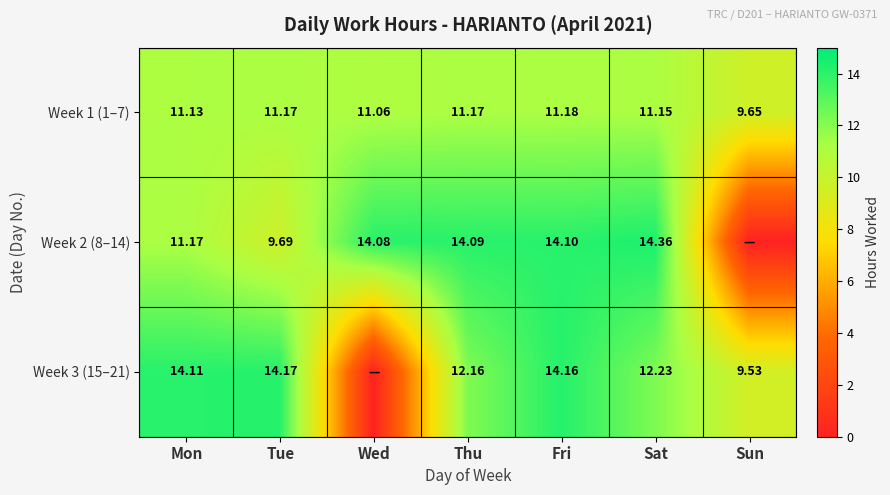

Is the value of Week 2 (8–14) at Tue greater than the value of Week 1 (1–7) at Wed?

No